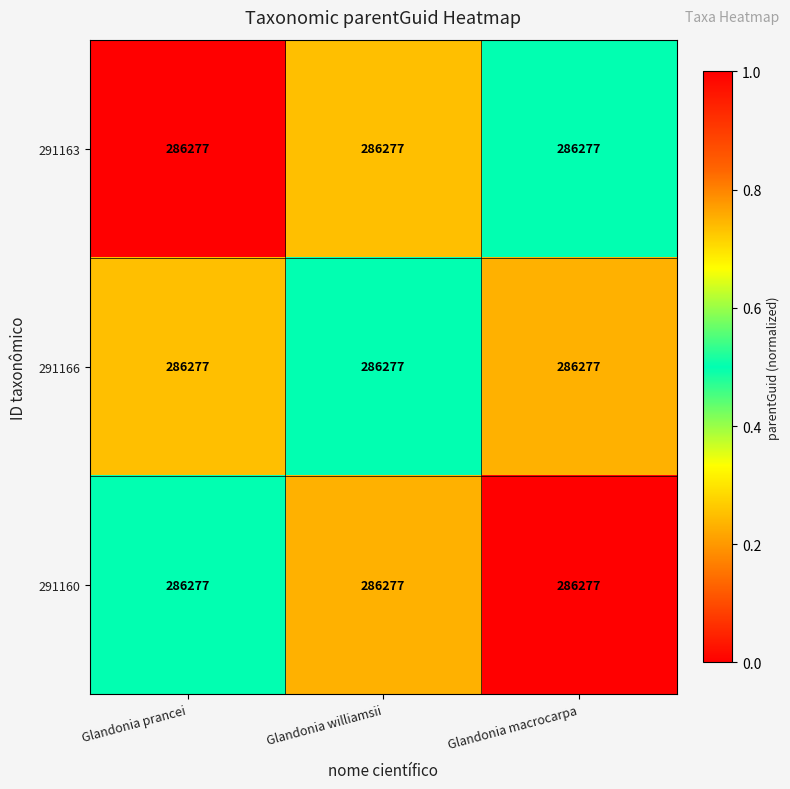

What is the difference between the 291160 values at Glandonia williamsii and Glandonia macrocarpa?

0.2